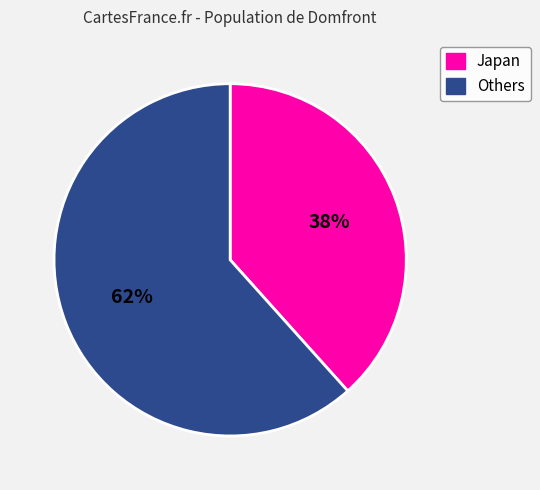

How many slices are in this pie chart?

2